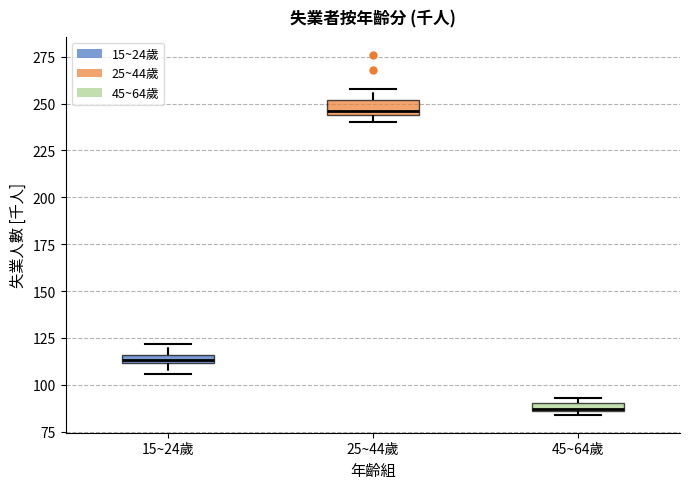

Which box's median line is the lowest?

45~64歲